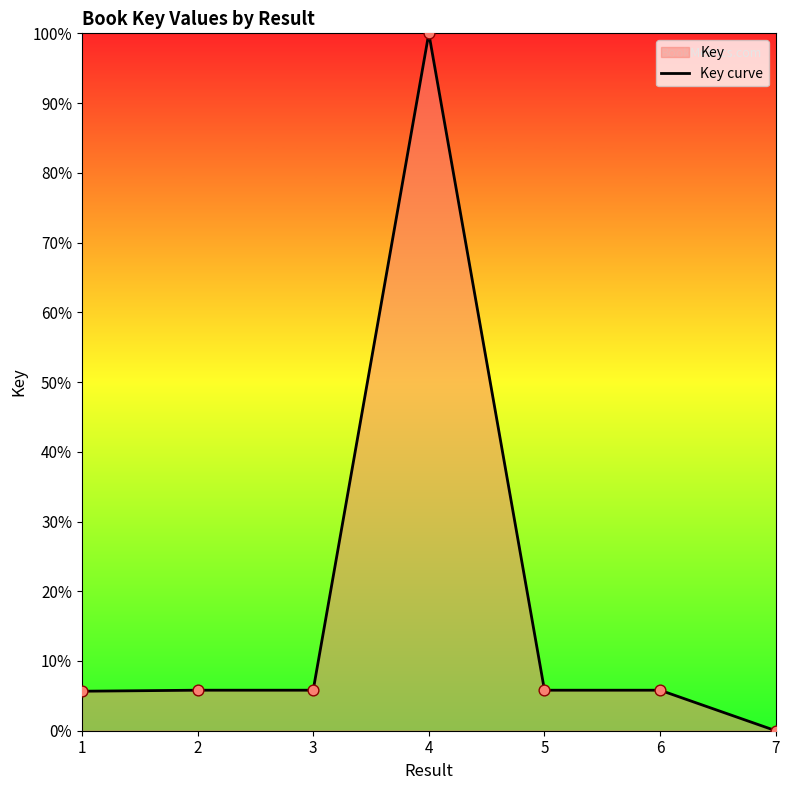

Which has a higher value, 3 or 5?

3